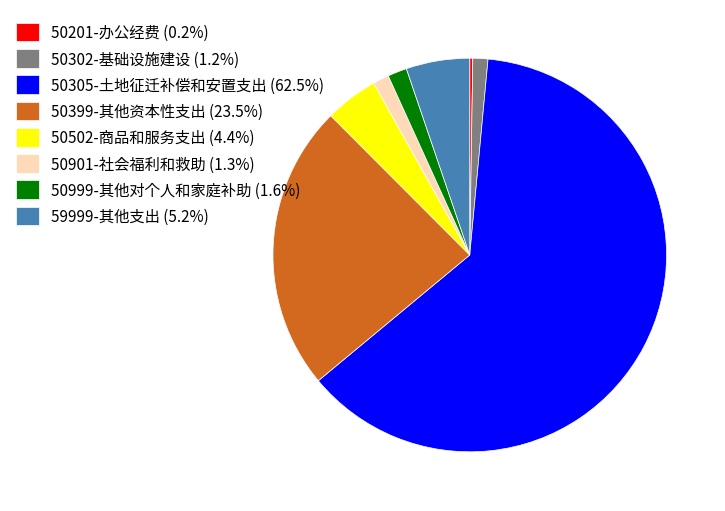

Is it true that 50502-商品和服务支出 is 4% of the pie?

True